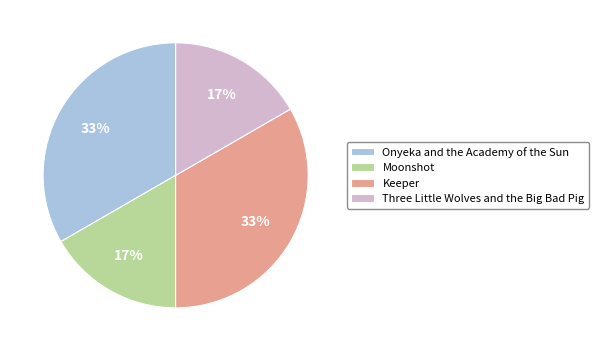

Approximately how many times larger is the value at Moonshot compared to Keeper?

0.5